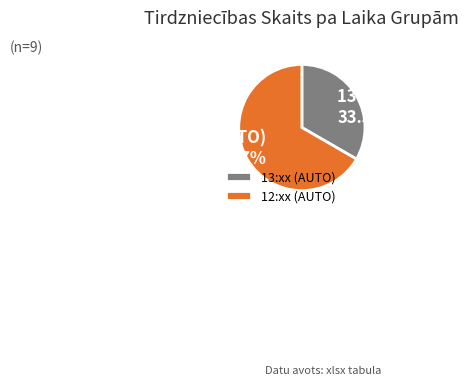

Rank the categories by value from lowest to highest.

13:xx (AUTO), 12:xx (AUTO)